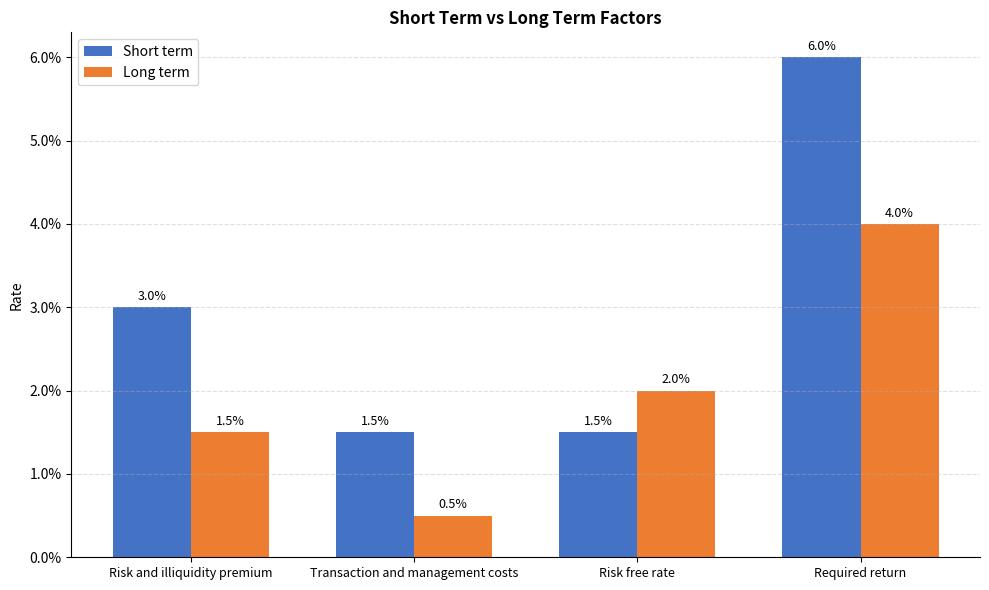

Which series has the widest spread of values?

Short term